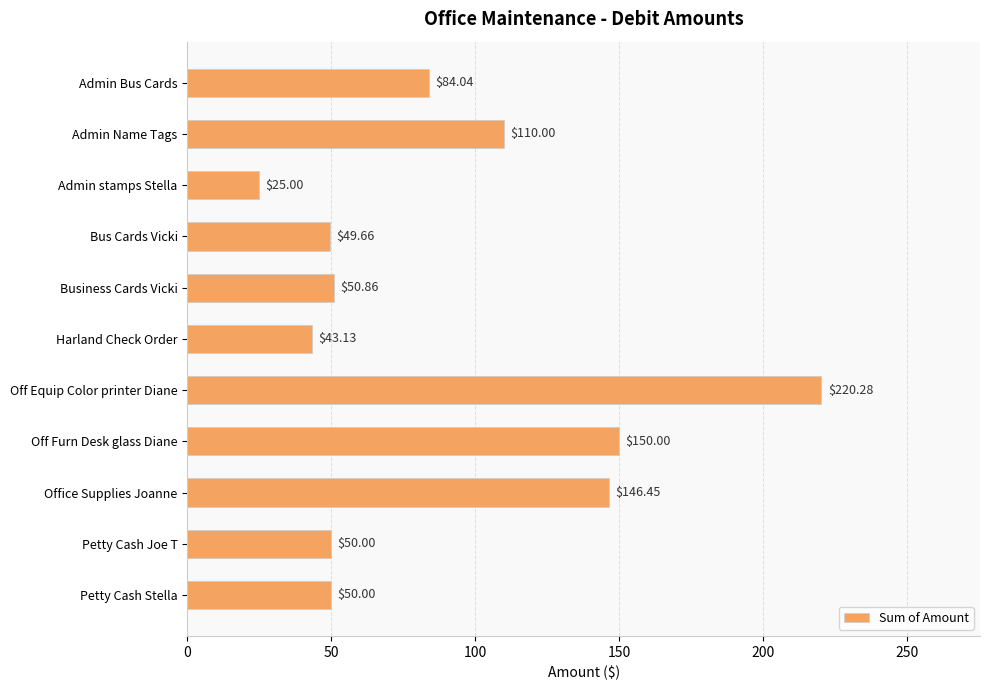

What is the ratio of the value at Petty Cash Stella to the value at Off Furn Desk glass Diane?

0.3